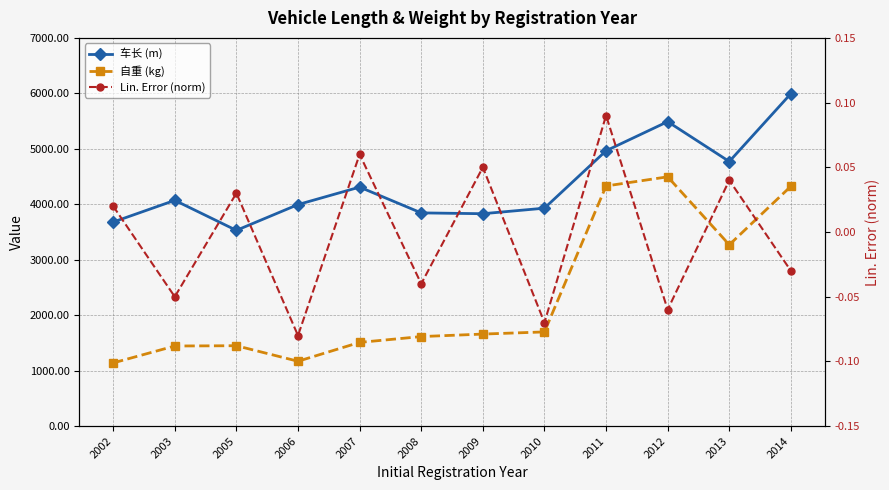

True or false: 自重 (kg) and Lin. Error (norm) intersect in this chart.

False